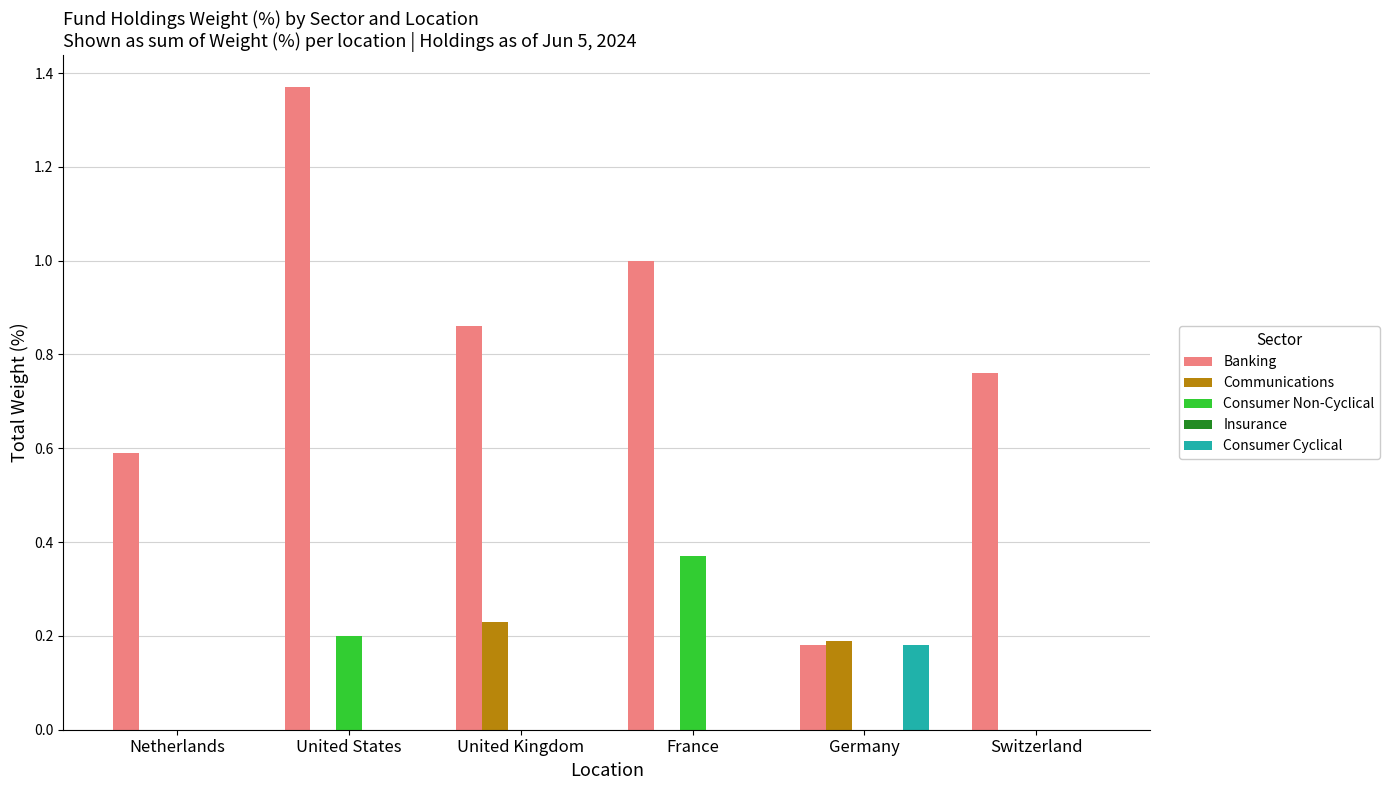

Is the value of Consumer Non-Cyclical at United States greater than the value of Communications at Switzerland?

Yes